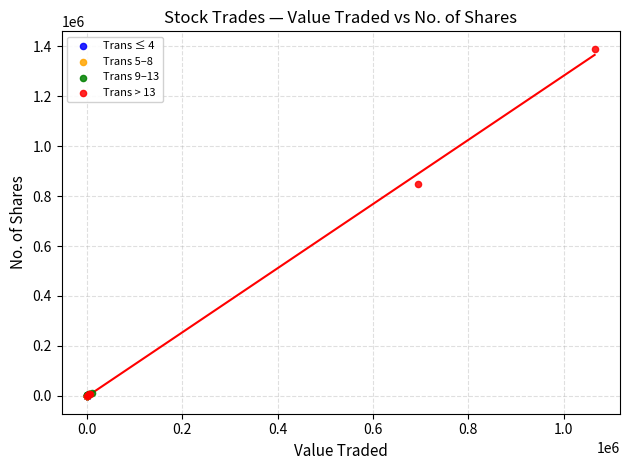

What are all the series names shown in the legend?

Trans ≤ 4, Trans 5–8, Trans 9–13, Trans > 13